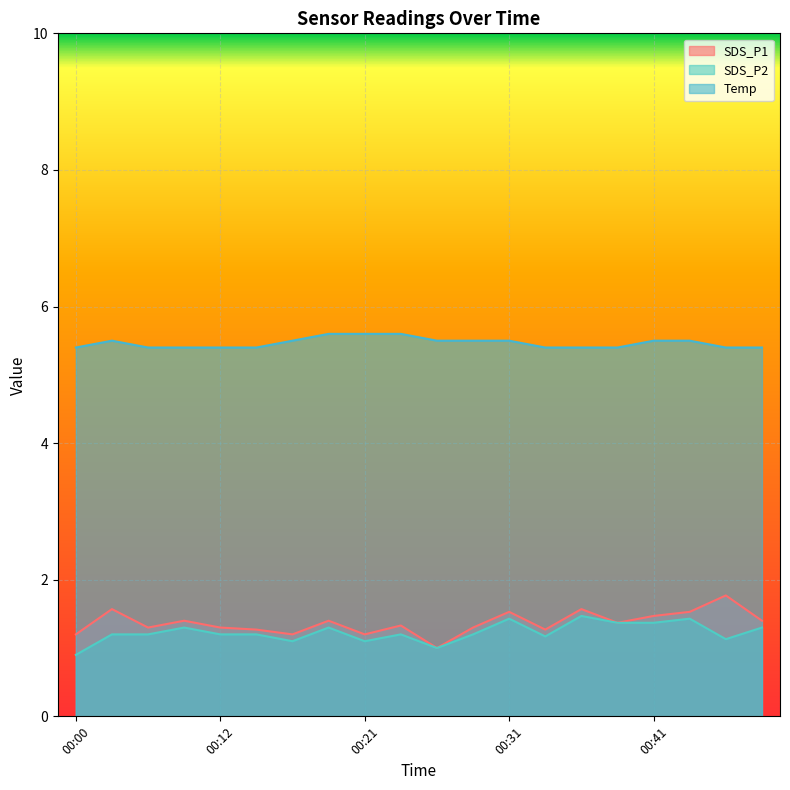

Which series has the widest spread of values?

SDS_P1